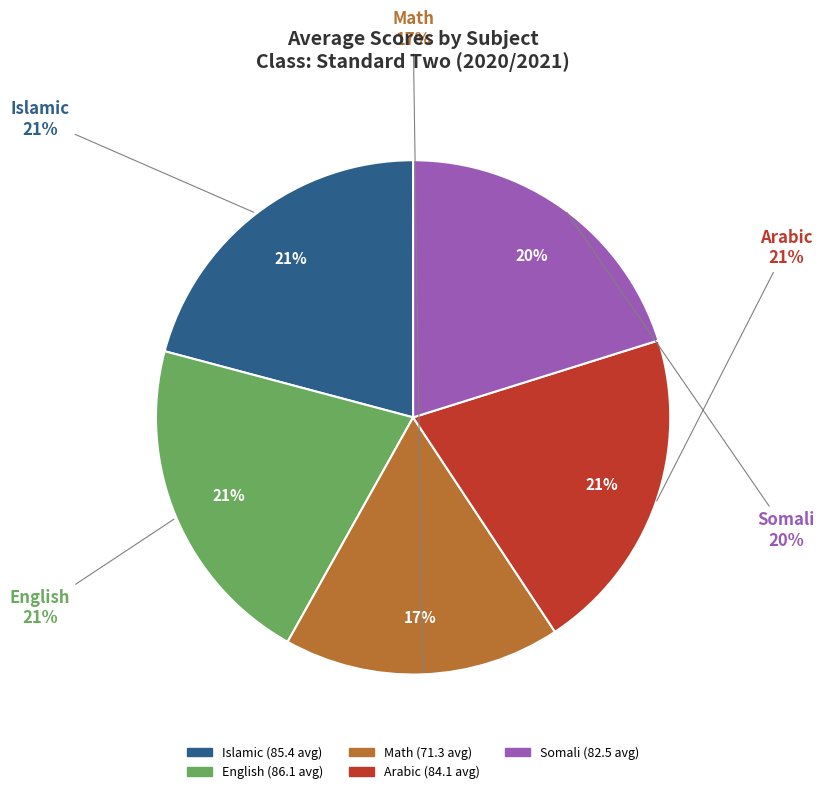

Does 6 account for over 50% of the chart?

No